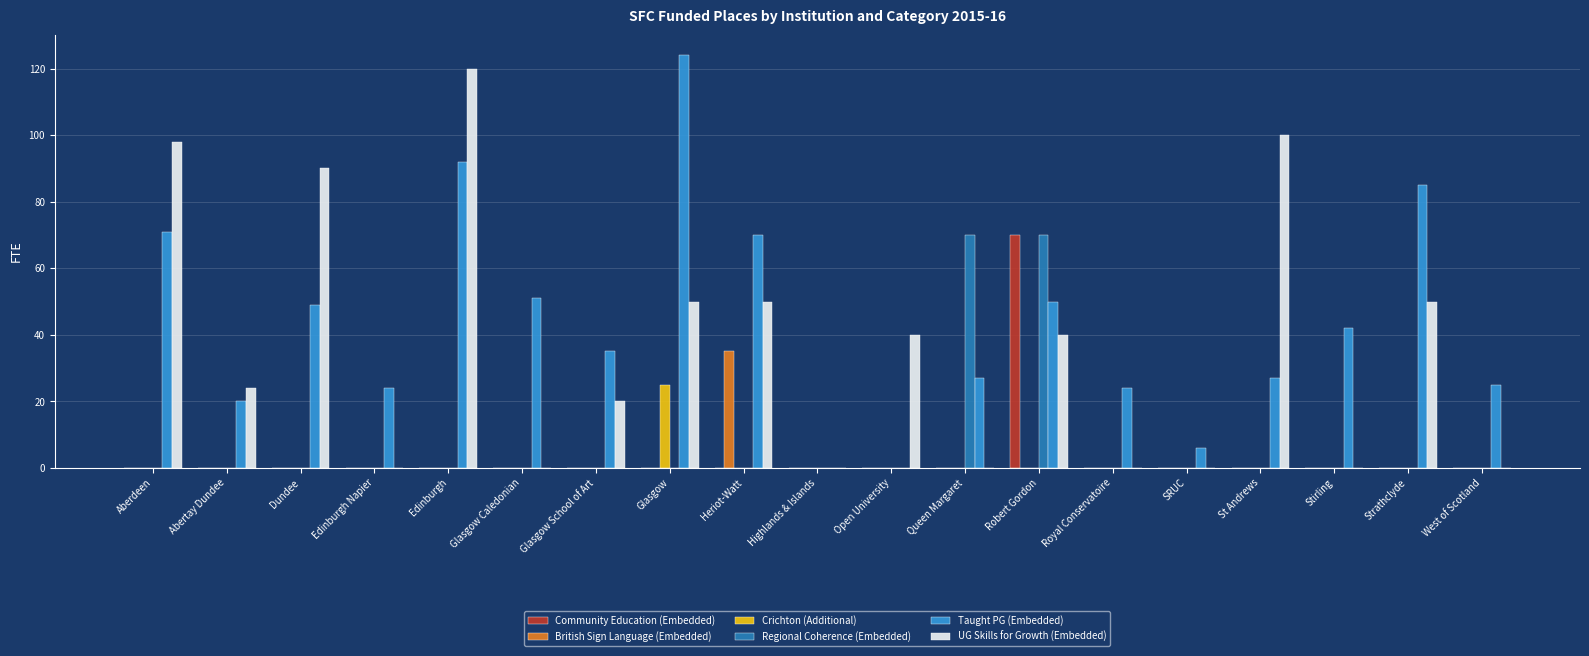

Which label corresponds to the largest value in the chart?

Glasgow